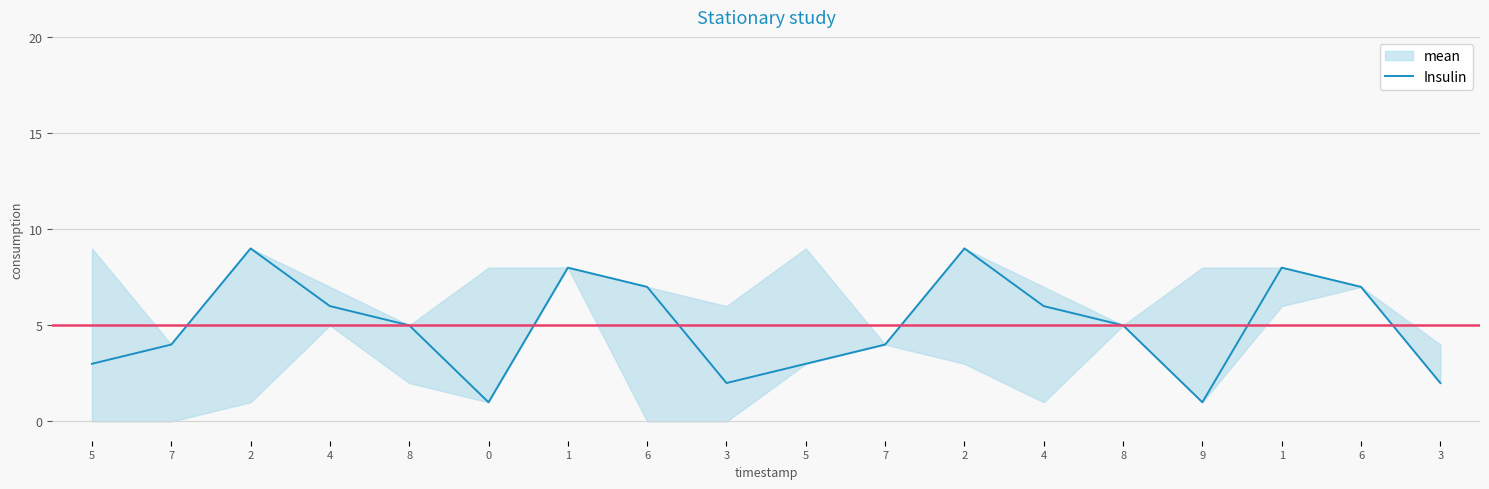

The value at 8 is 5. True or false?

True